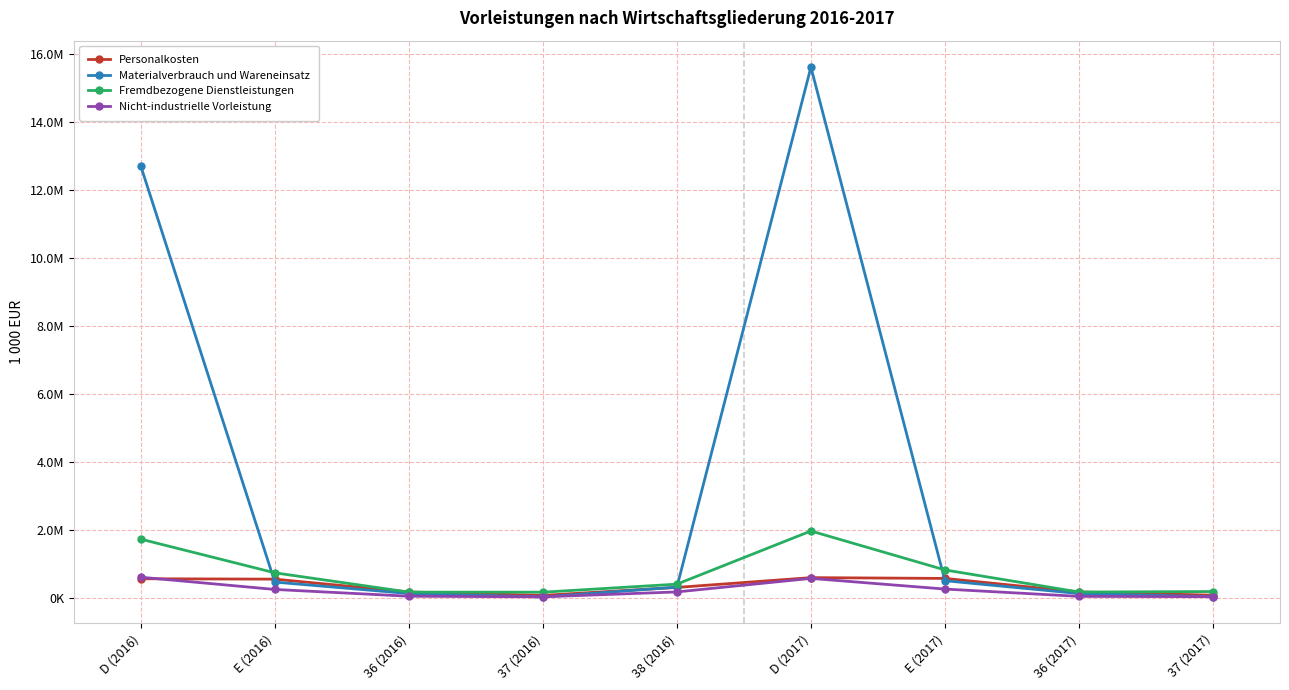

How many intersections are there between Materialverbrauch und Wareneinsatz and Nicht-industrielle Vorleistung?

2